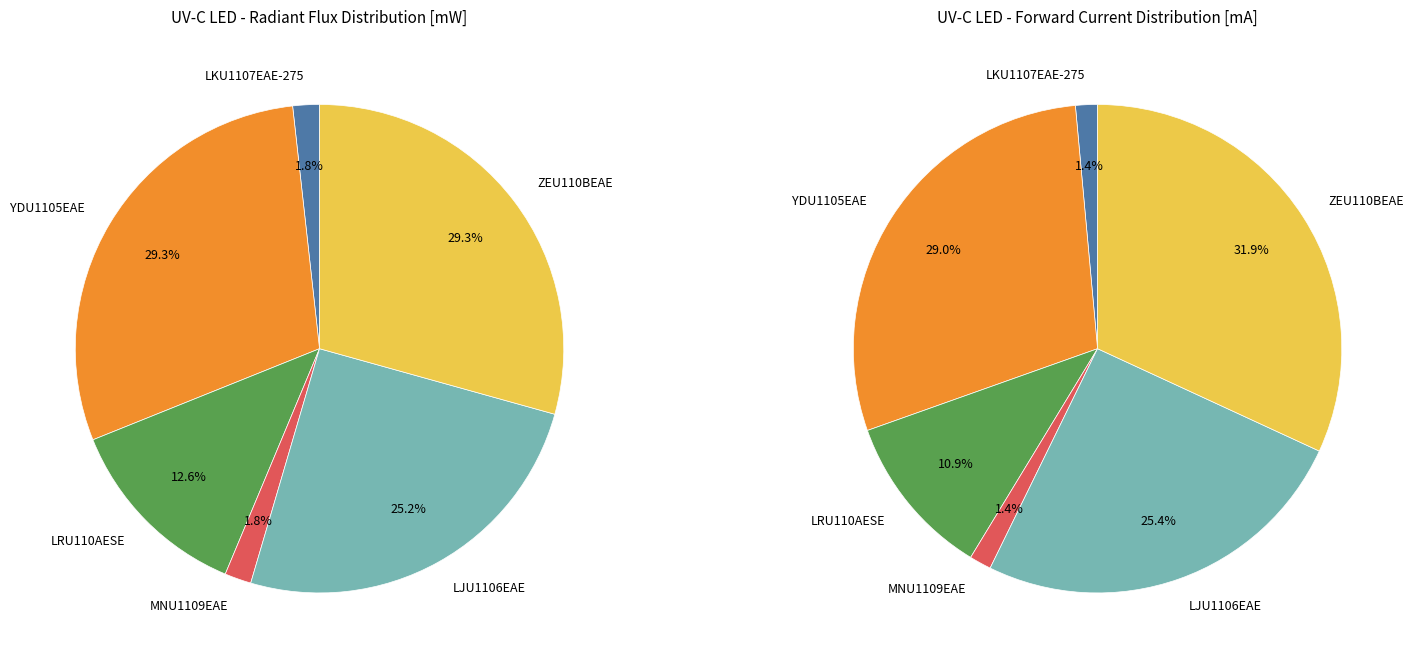

How many segments does this pie chart have?

6